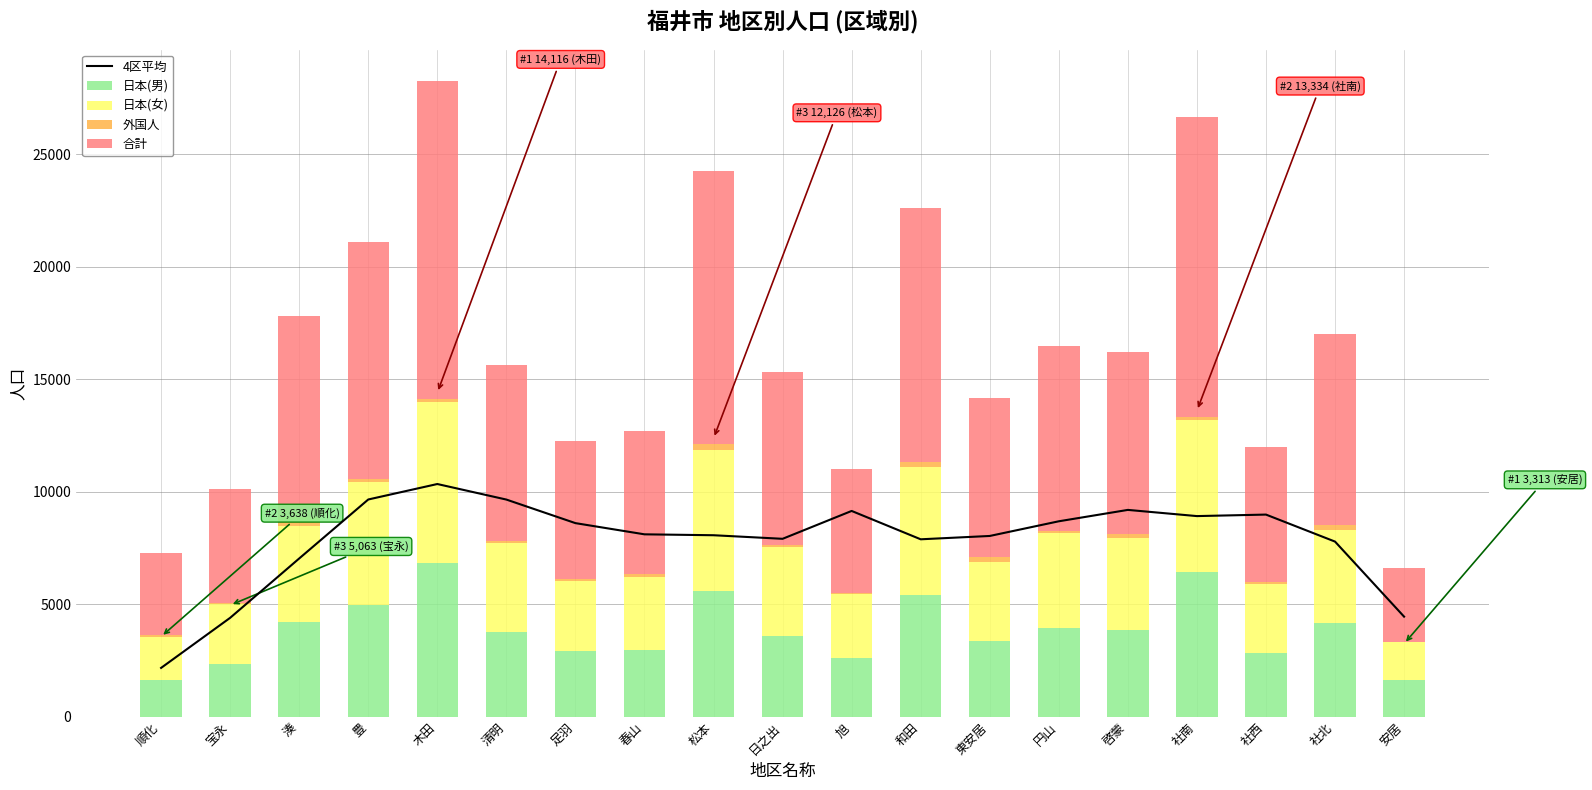

What is the sum of all 外国人 values?

2738.0